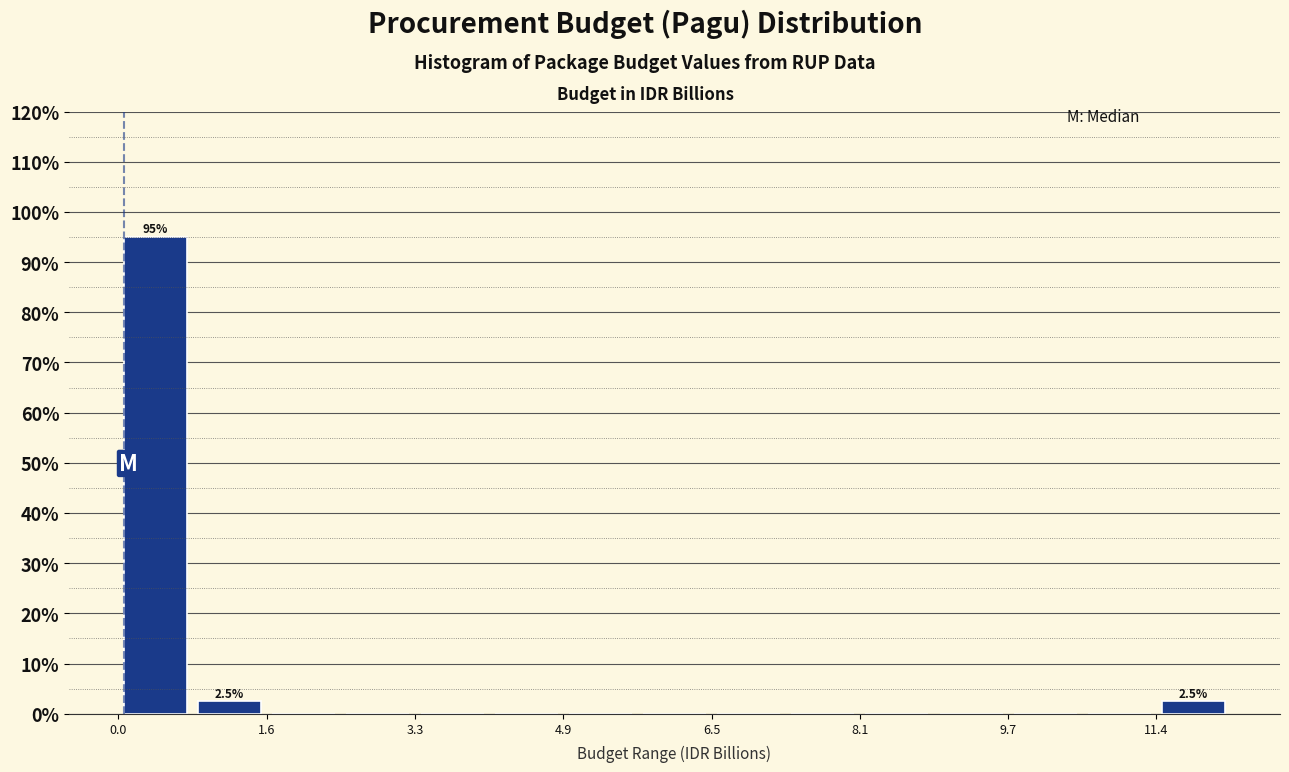

Over which range of the x-axis is the bar tallest?

0.0 to 0.8